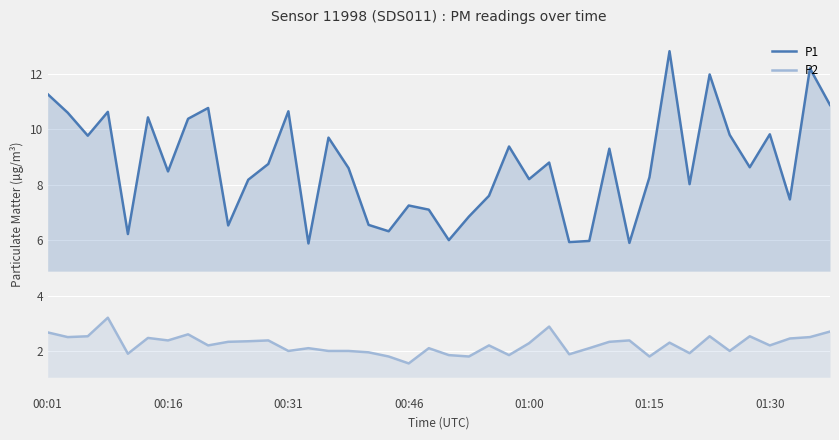

How many lines are shown in the chart?

2